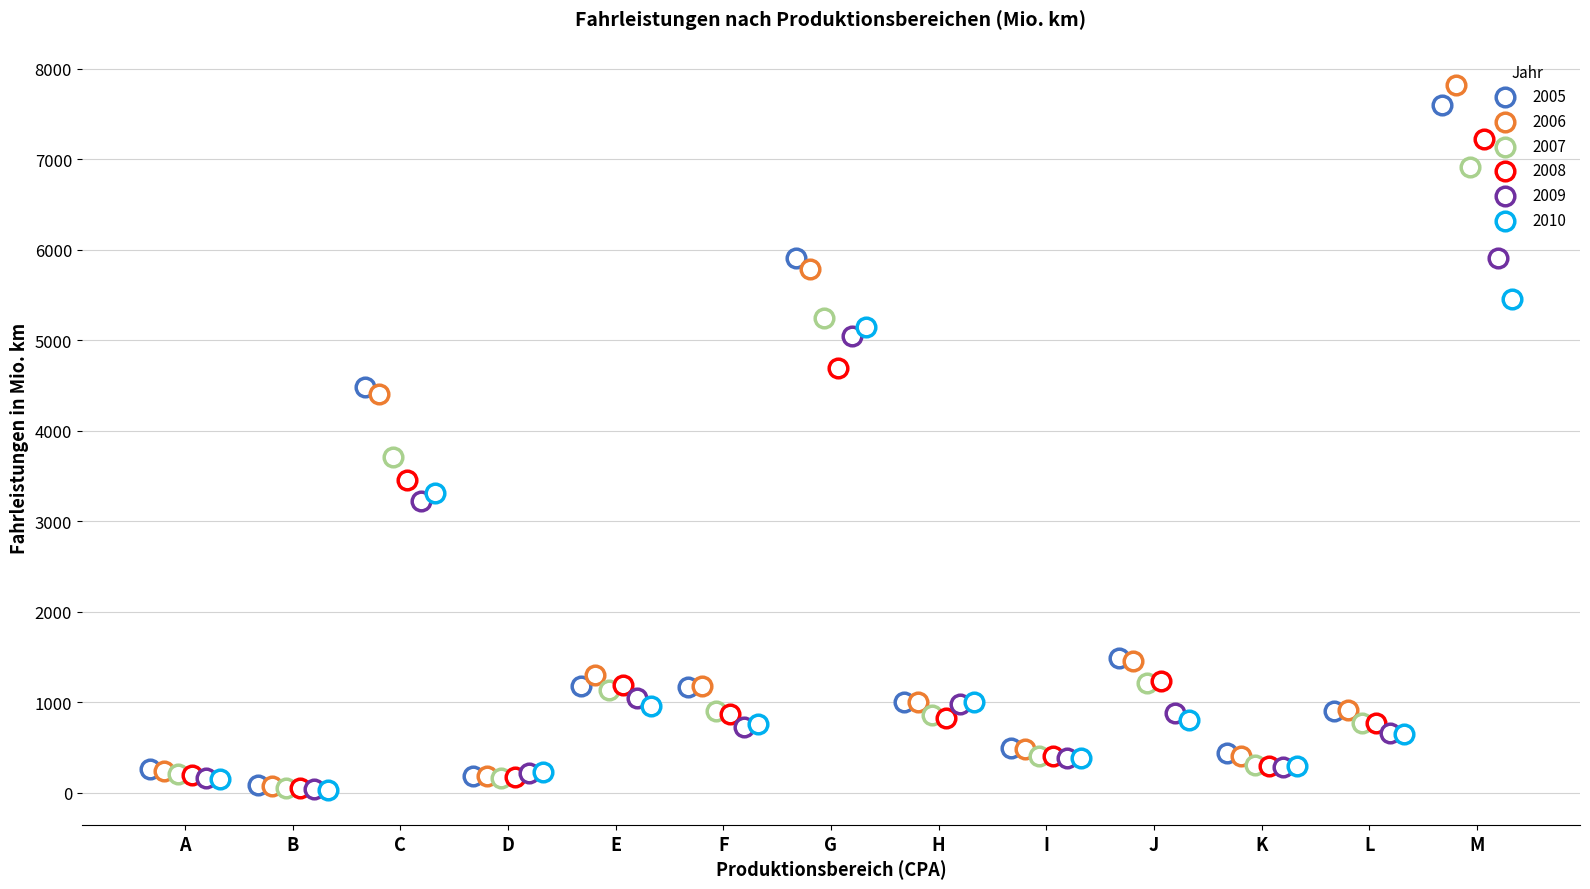

At how many categories does at least one series exceed 6434?

1